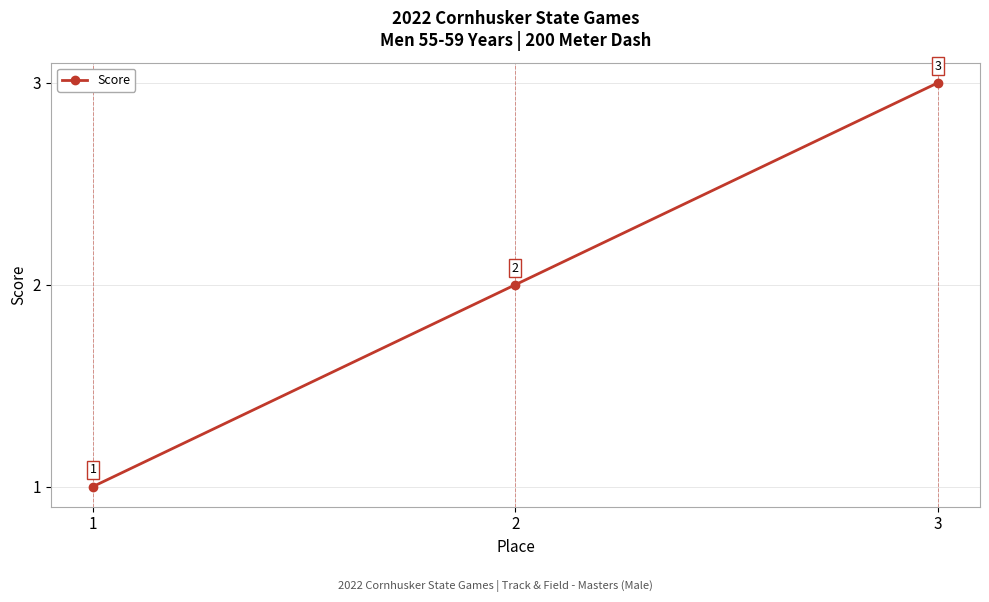

List the labels in order of value, largest first.

3, 2, 1